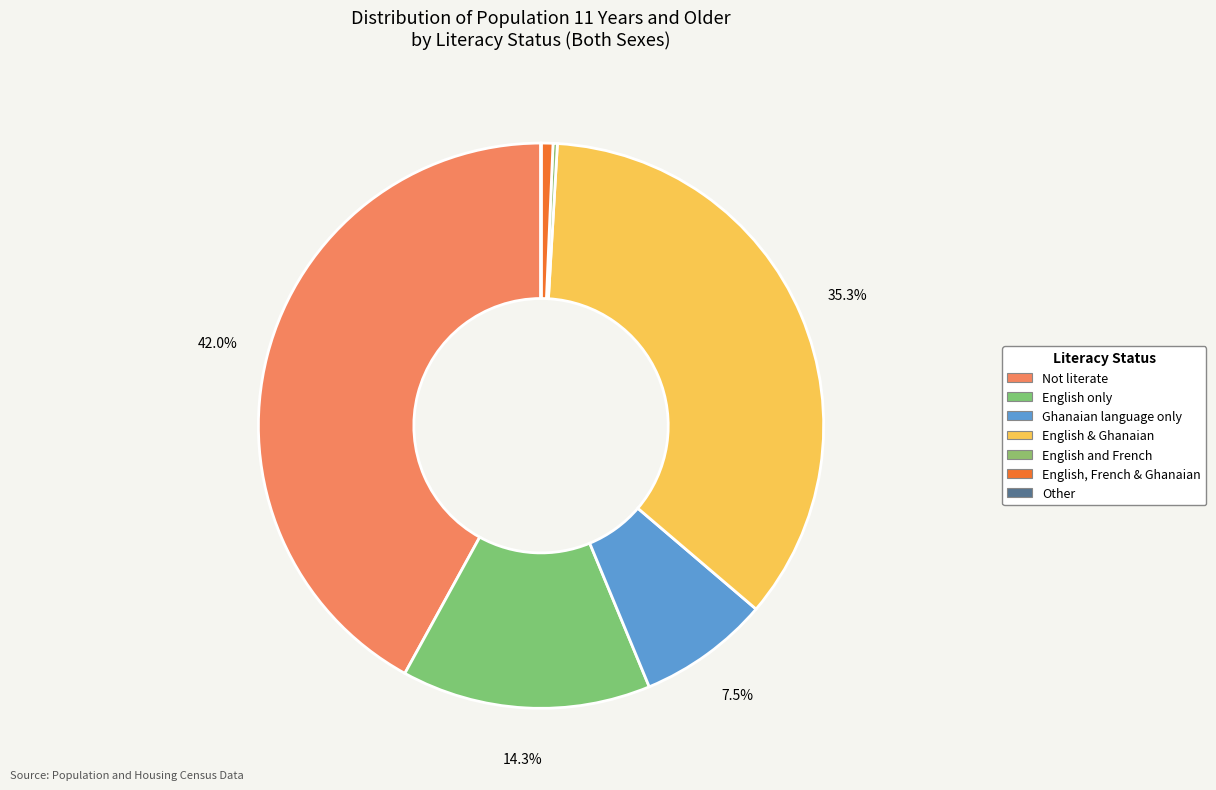

How many segments does this pie chart have?

7